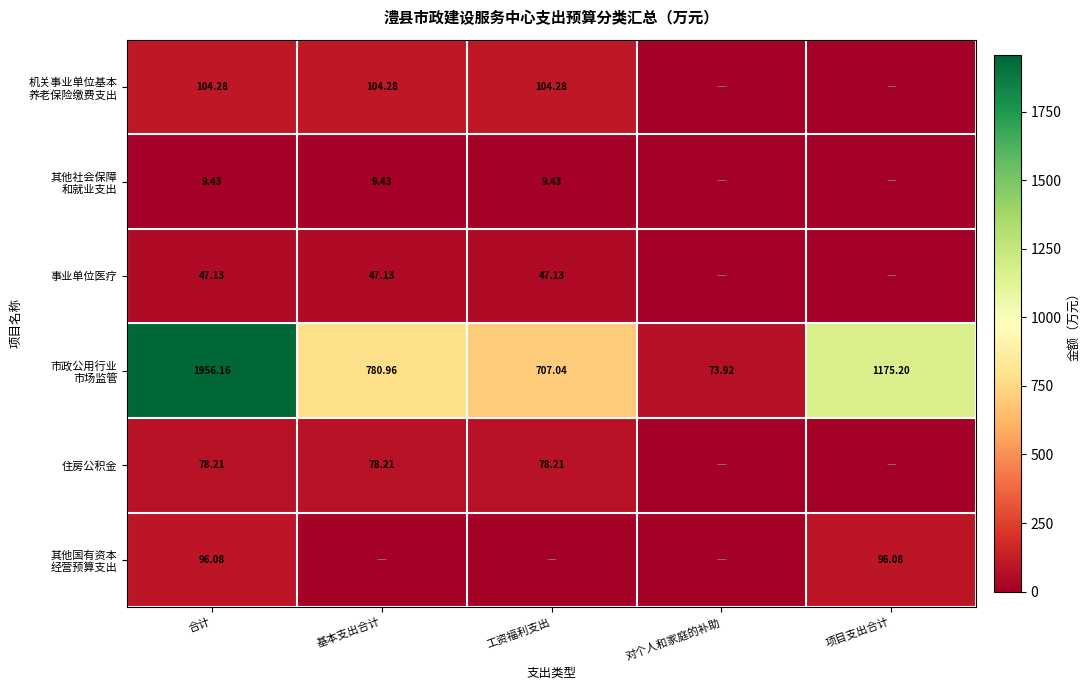

Which series changed the most between 基本支出合计 and 对个人和家庭的补助?

市政公用行业 市场监管